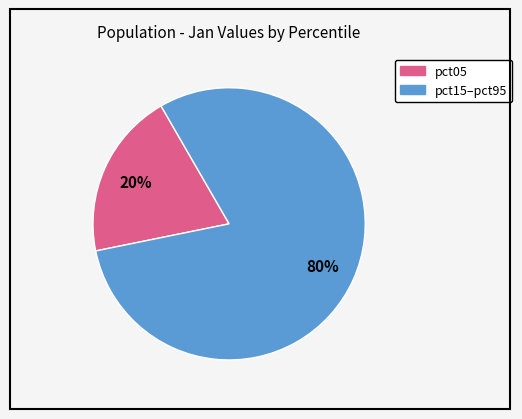

Does any single category account for the majority?

Yes